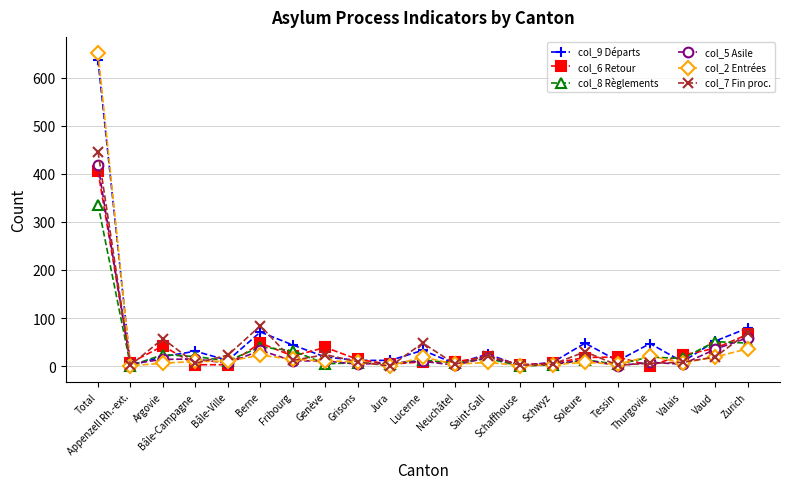

What is the label of the 13th point from the right?

Grisons